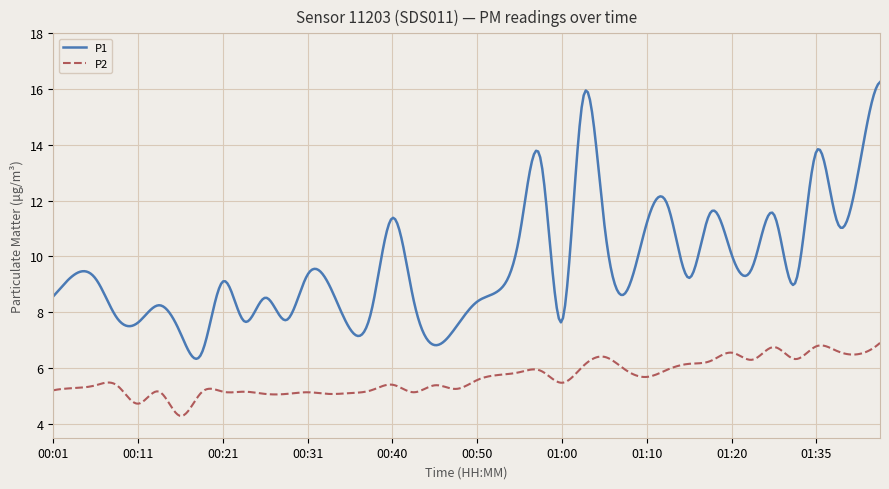

What is the difference between the maximum and minimum values in the P2 series?

2.6